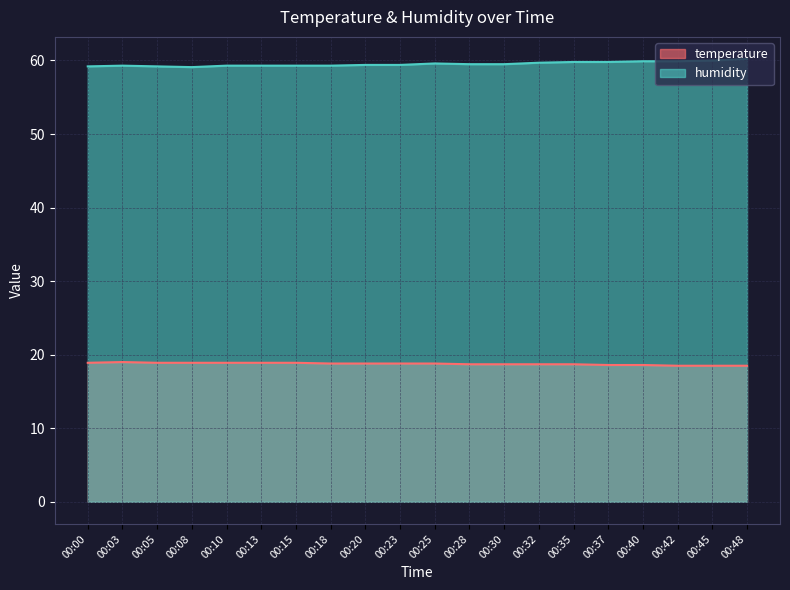

What is the approximate value of temperature at 00:20?

18.8